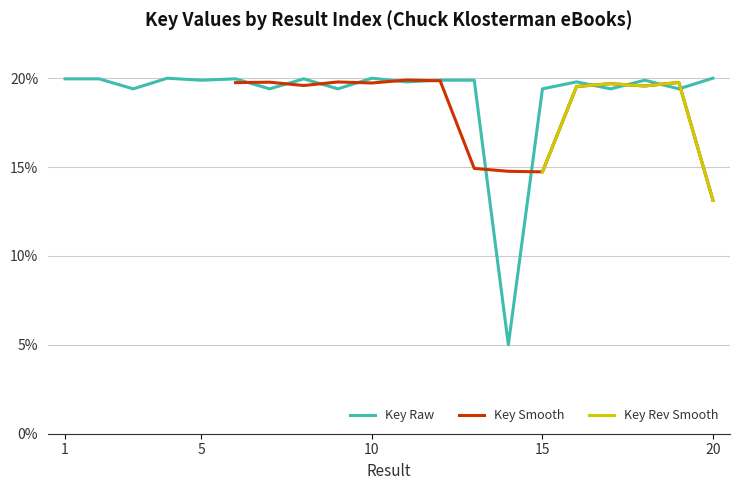

How many data points are less than 19?

1